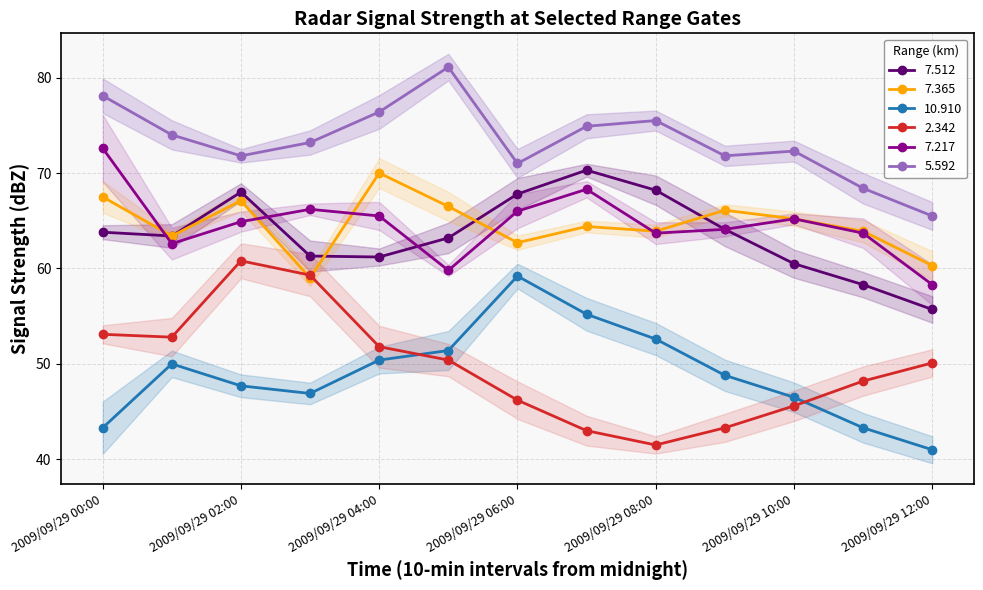

What is the value of the 7.512 point at the 3rd from the left?

68.0